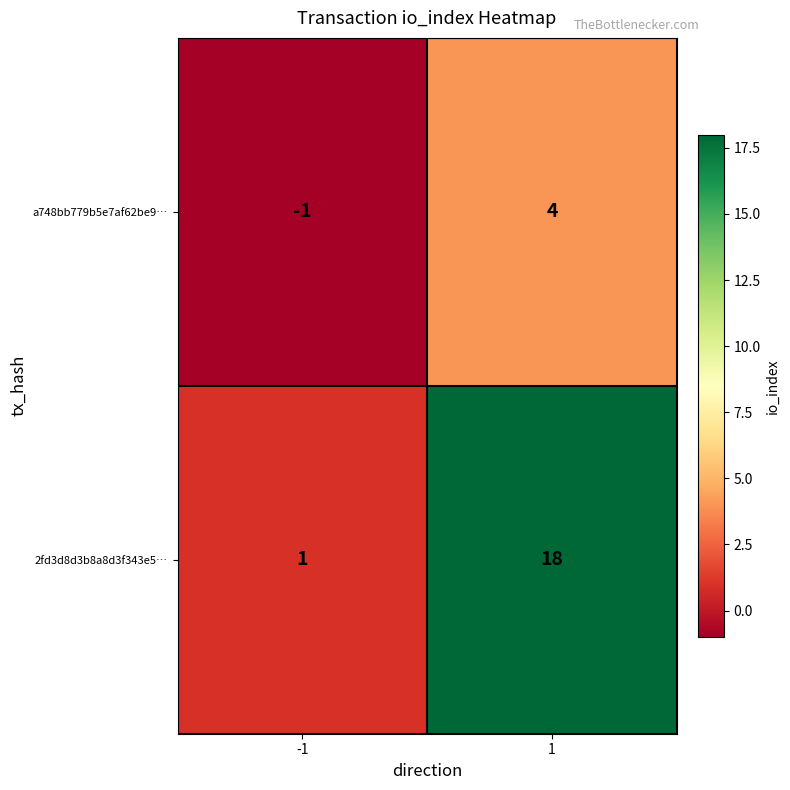

Is it true that a748bb779b5e7af62be9… equals -1 at -1?

True